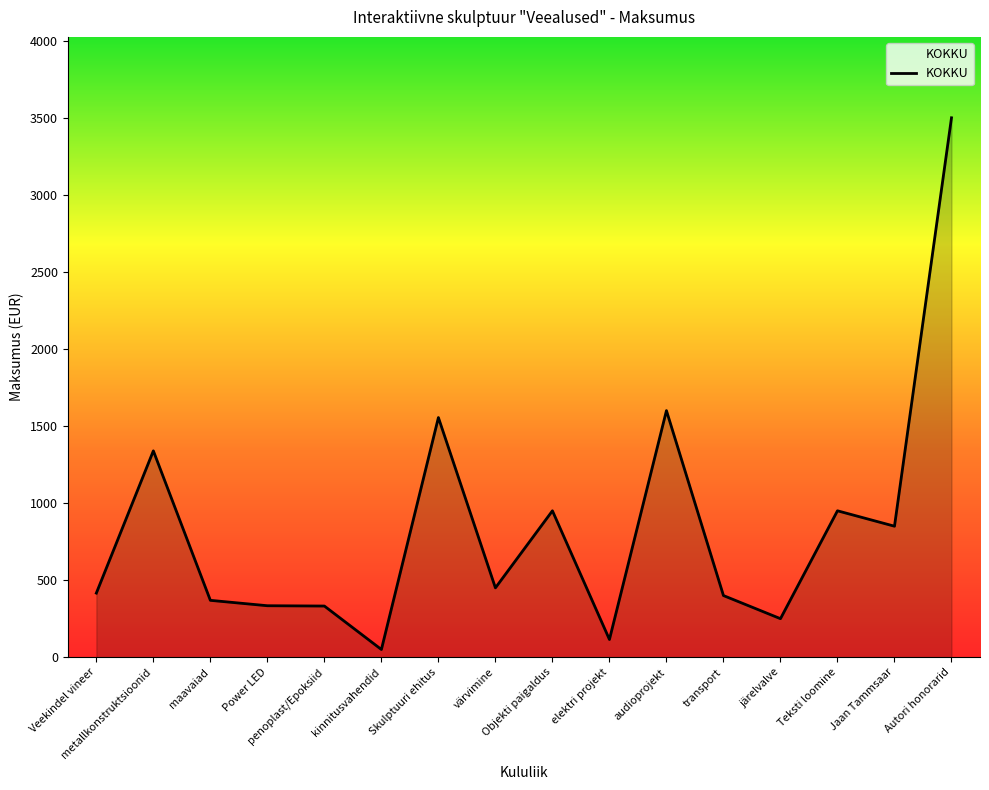

What is the greatest value displayed?

3500